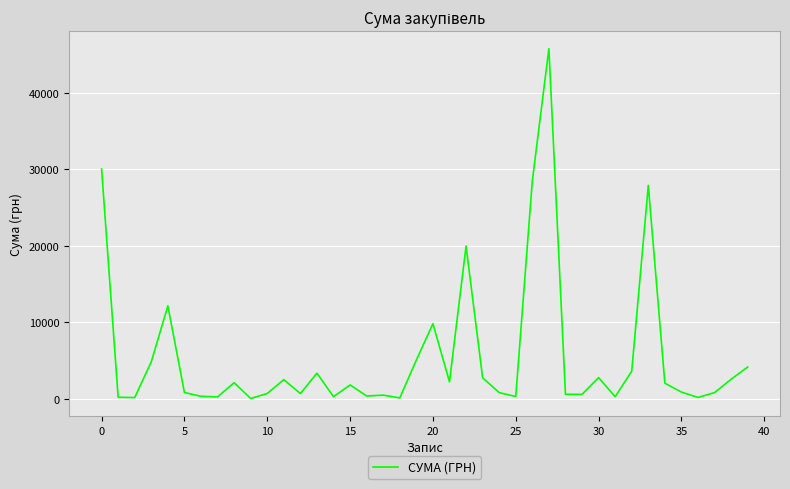

Count the number of values greater than 1815.

20